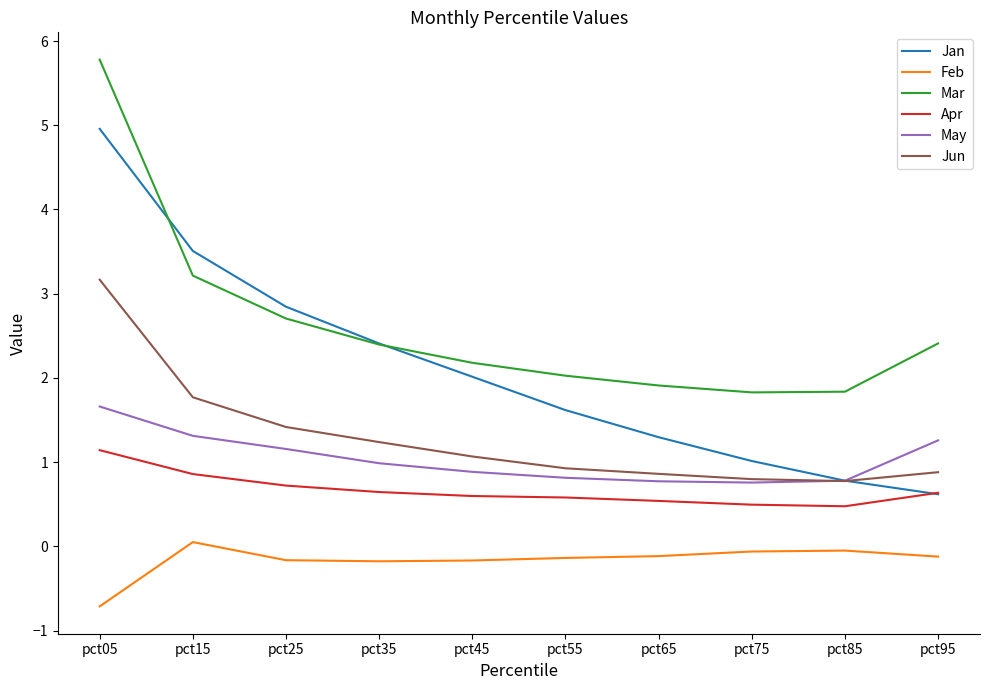

What is the smallest value displayed?

-0.7